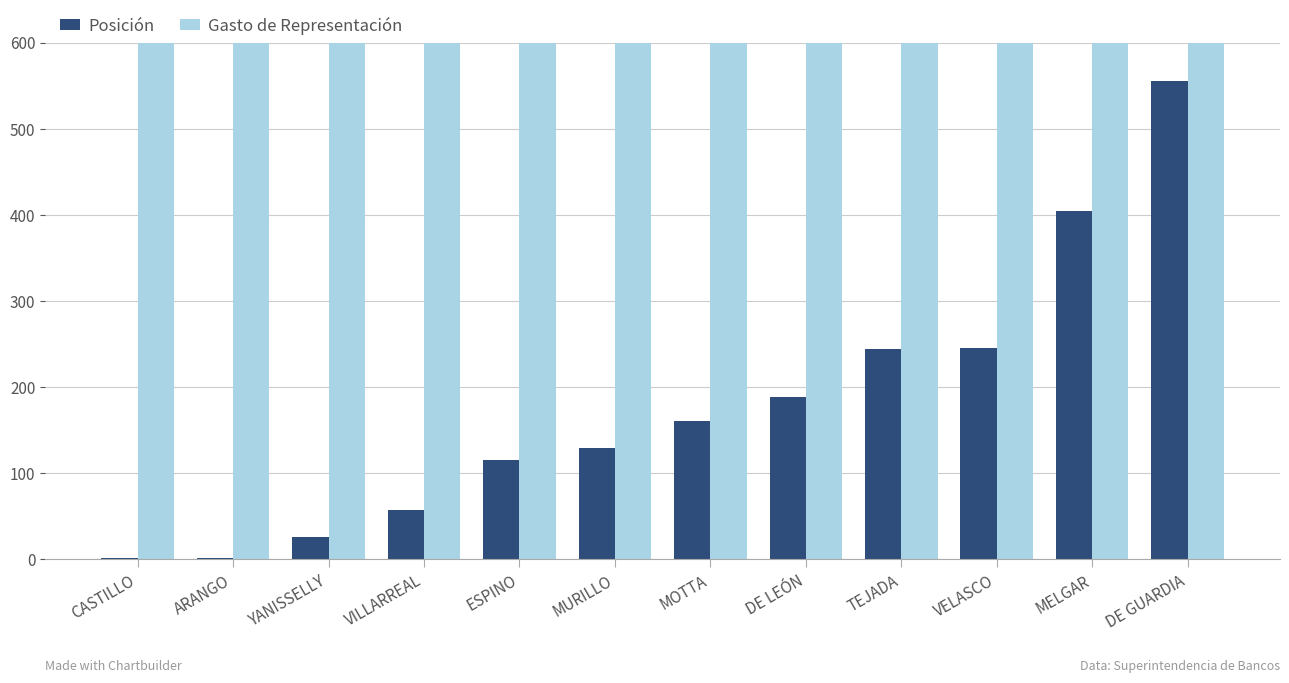

What is the total value across all series at CASTILLO?

3501